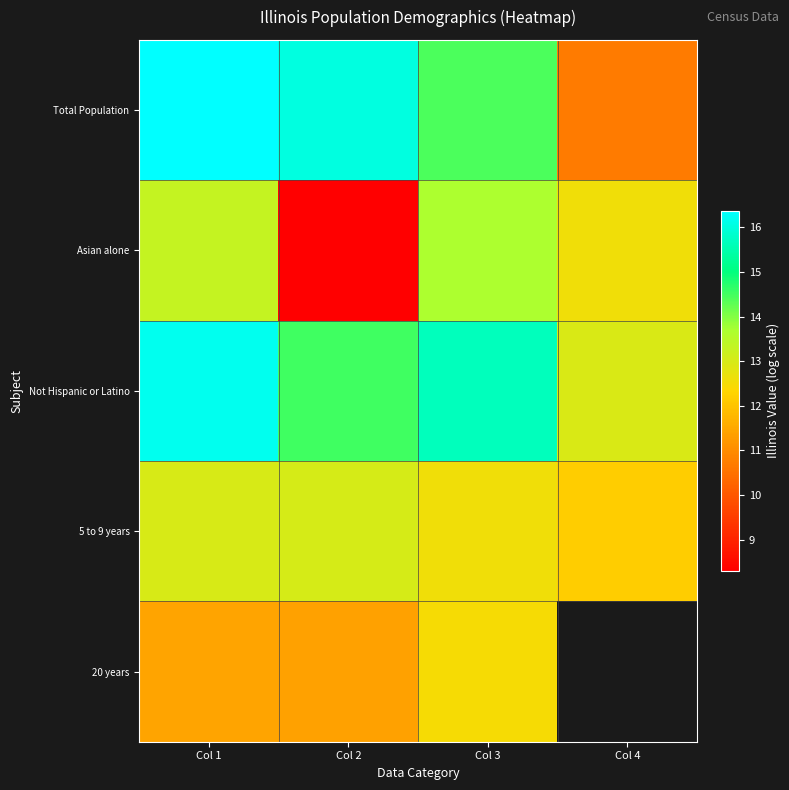

What is the average value of the Total Population series?

14.4